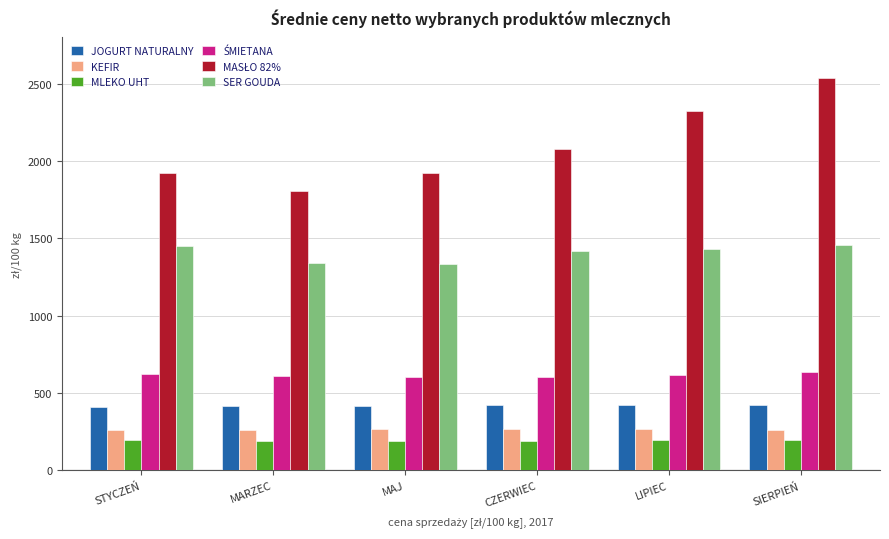

Where does the JOGURT NATURALNY series first go above 420?

CZERWIEC